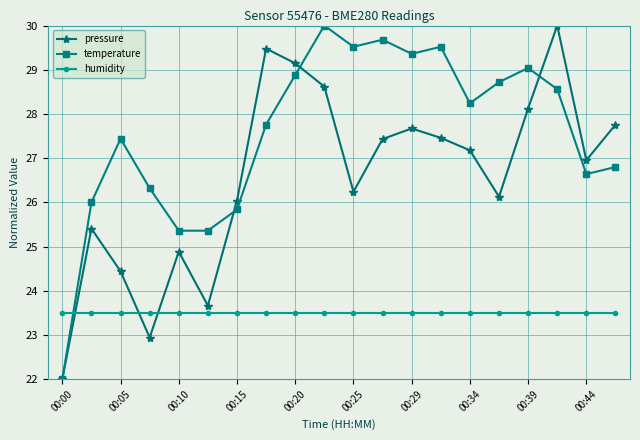

What is the value of the humidity point at the 11th from the left?

23.5